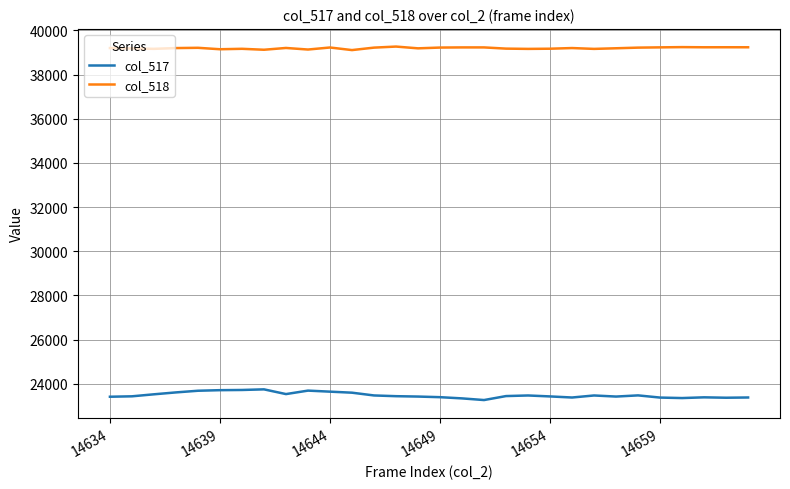

Which series has the largest total across all categories?

col_518